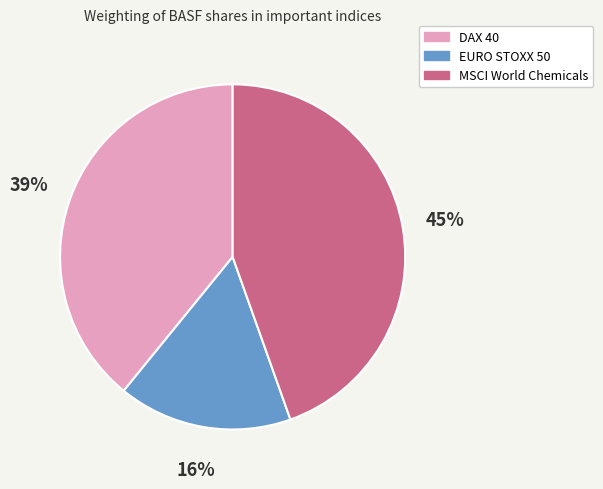

Count the number of slices in the pie.

3